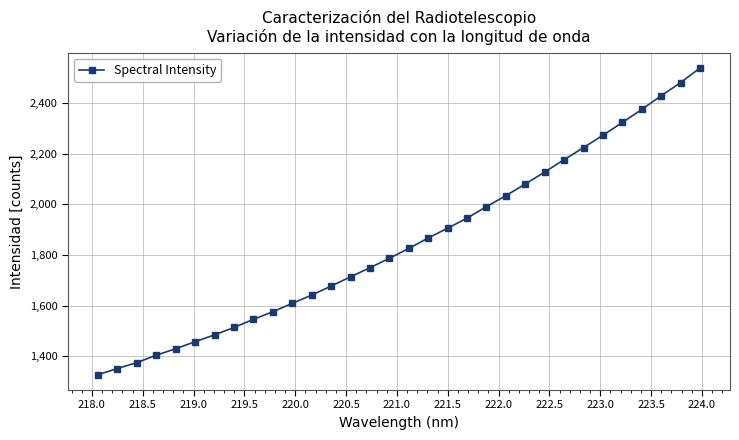

What is the value of the 20th point from the left?

1946.1